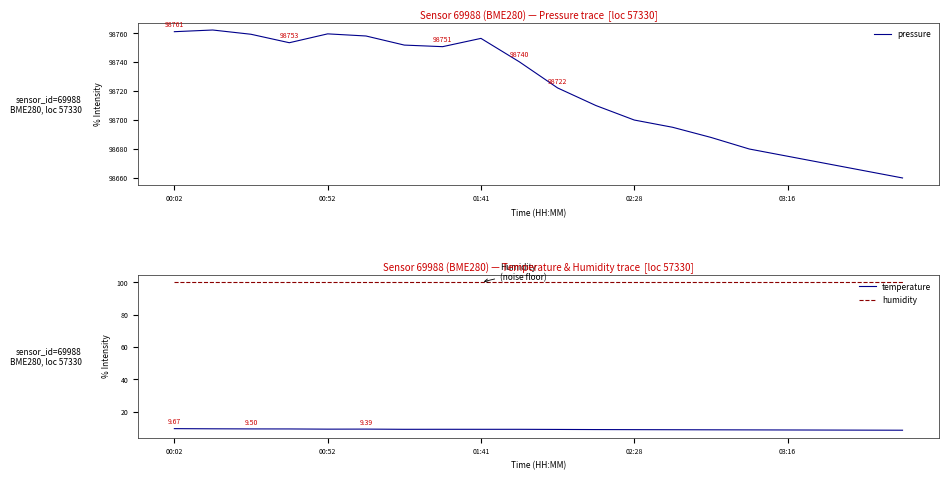

How many data points in temperature are less than 9?

6